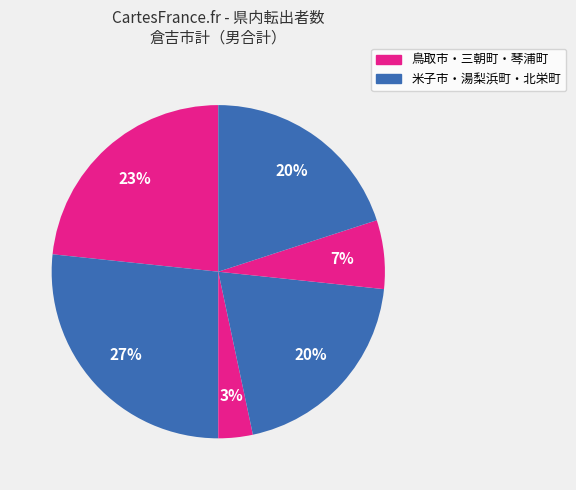

How many segments does this pie chart have?

6